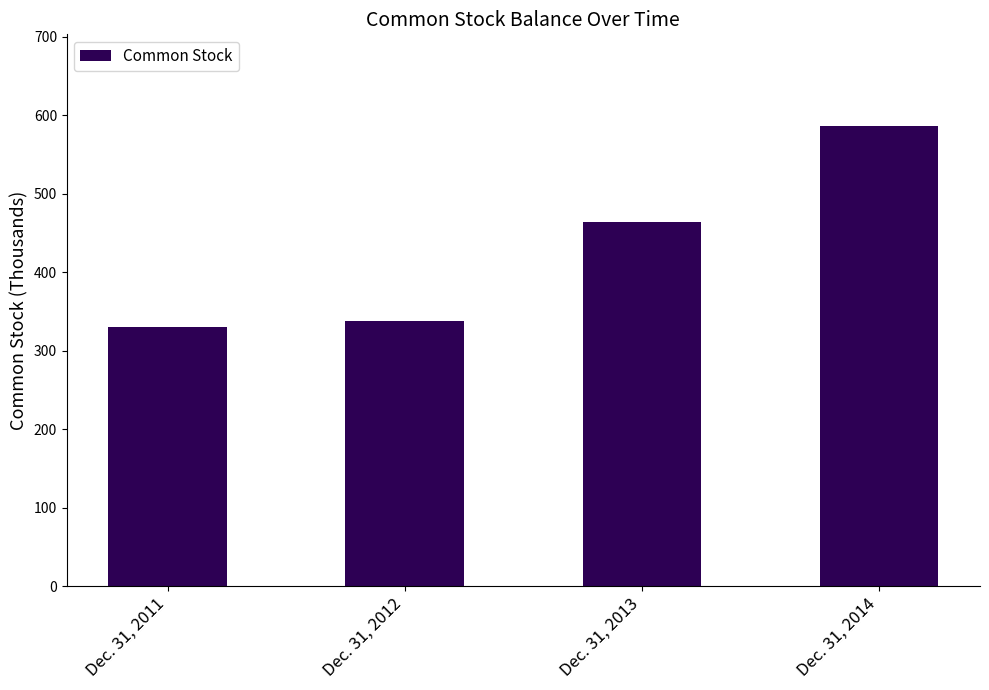

Is it true that the value at Dec. 31, 2013 is 464?

True